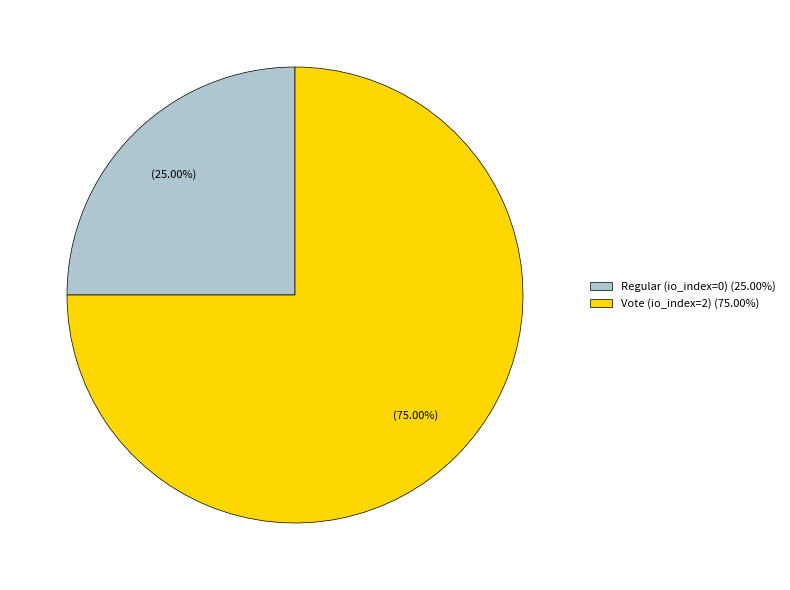

To the nearest percent, what percentage of the pie is Vote?

75%